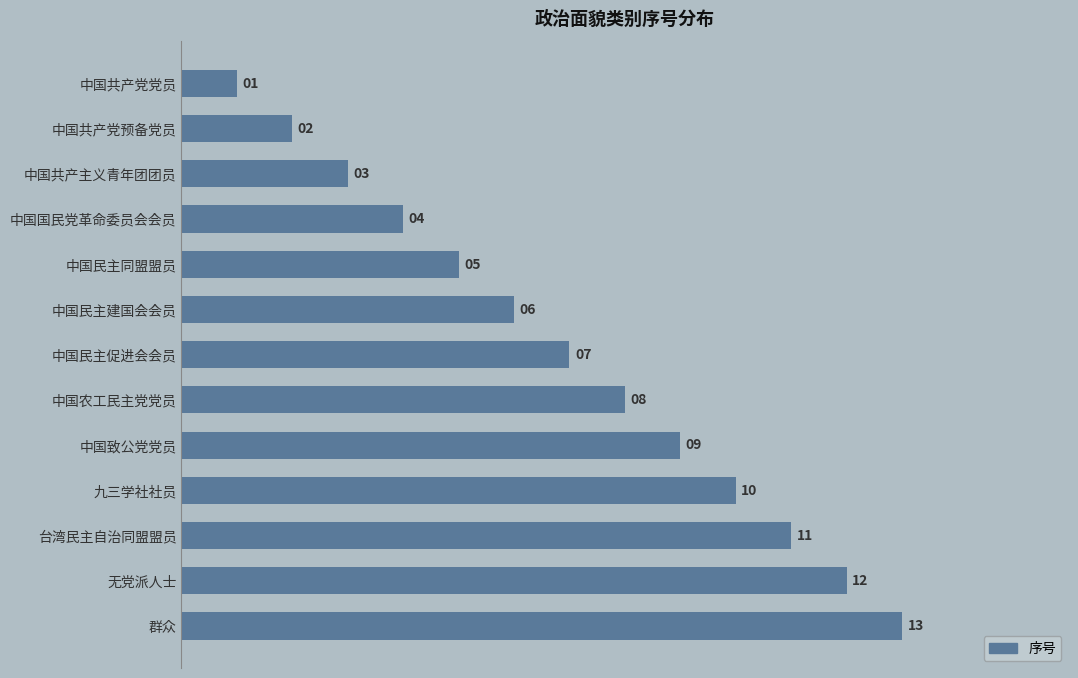

What is the minimum value shown in the chart?

1